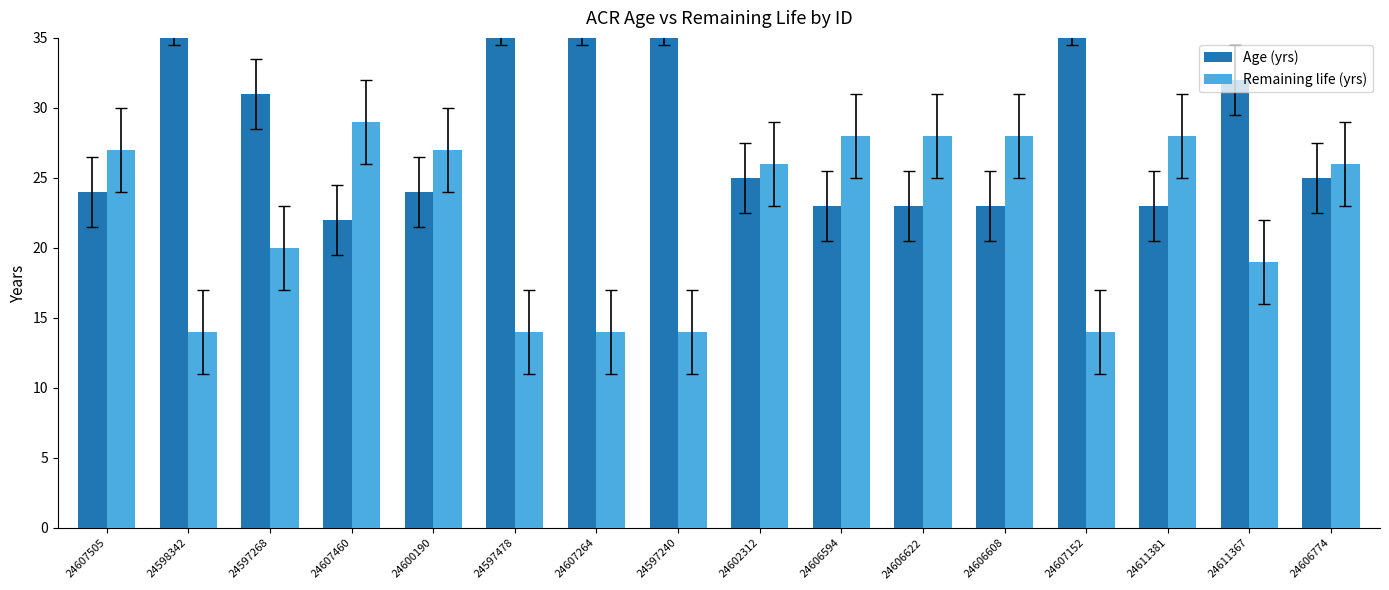

Rank the series at 24606608 from lowest to highest value.

Age (yrs), Remaining life (yrs)